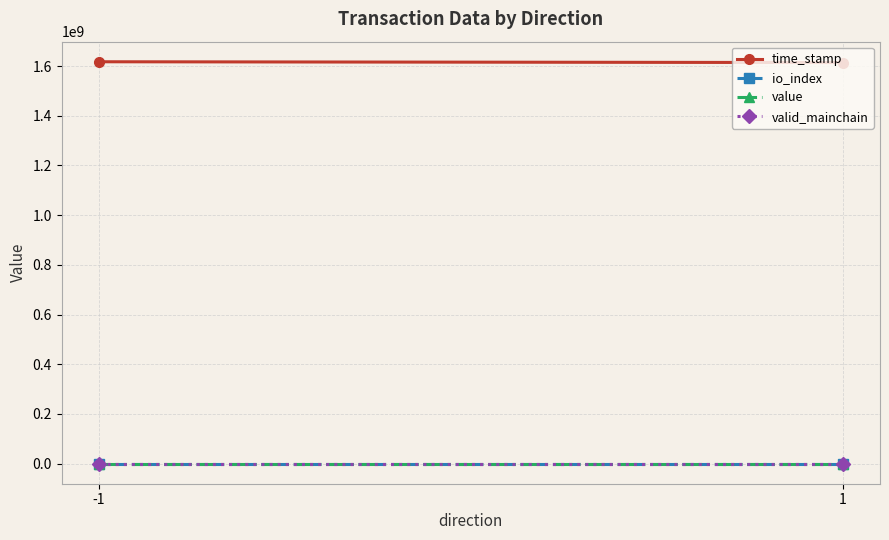

What are all the series names shown in the legend?

time_stamp, io_index, value, valid_mainchain